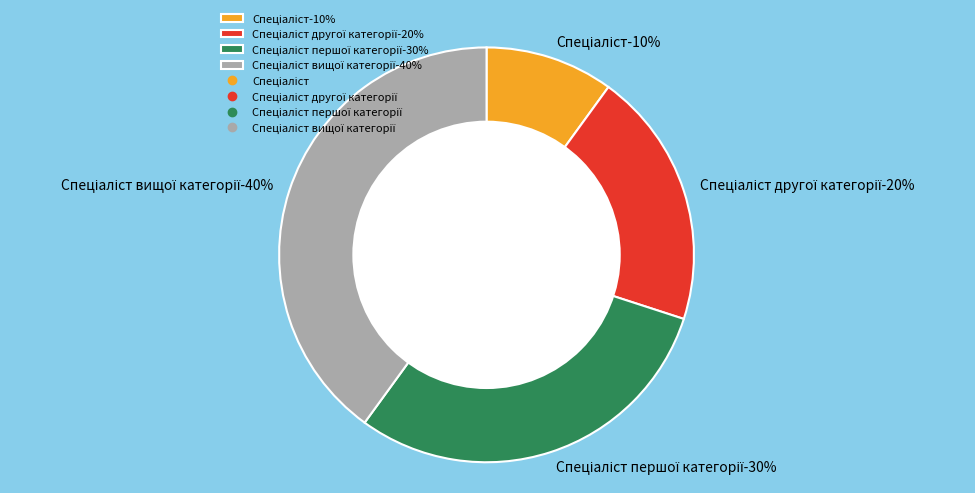

Which has a higher value, Спеціаліст вищої категорії or Спеціаліст другої категорії?

Спеціаліст вищої категорії